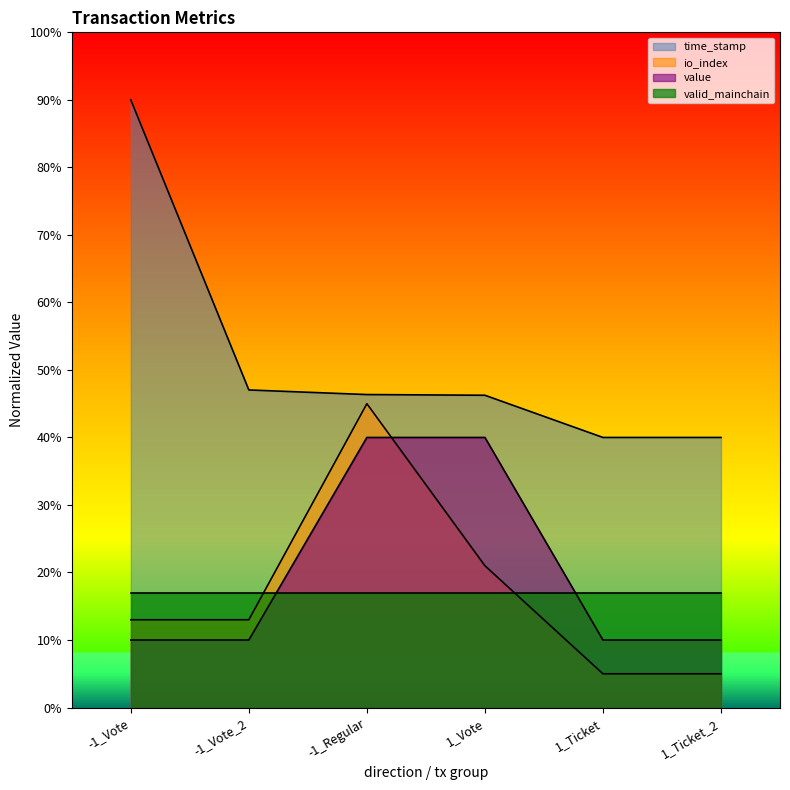

True or false: value and io_index cross at least once.

True